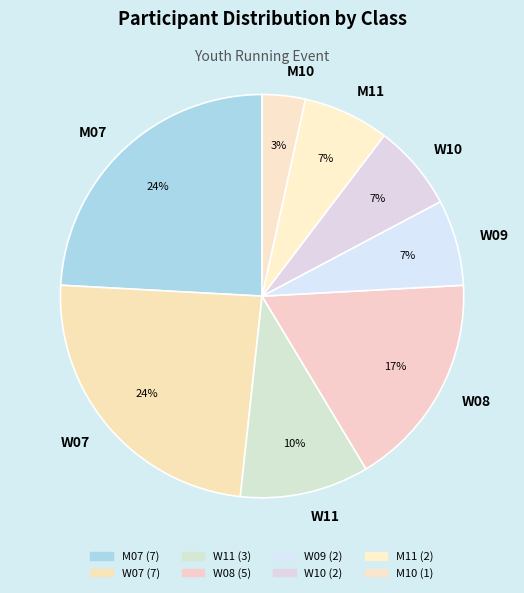

What percentage is the W10 slice, to the nearest percent?

7%